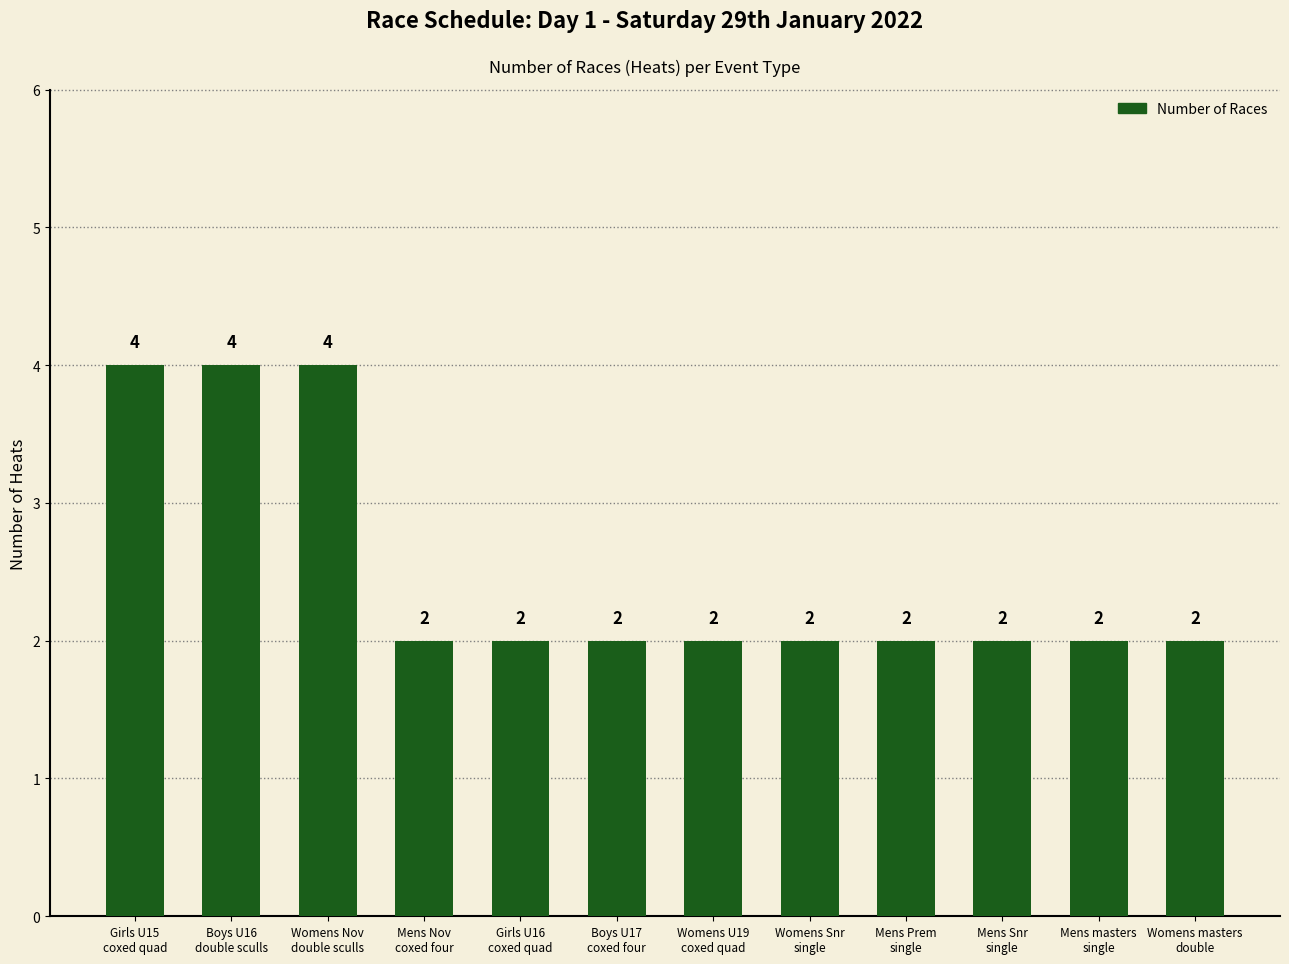

Does the chart contain any negative values?

No